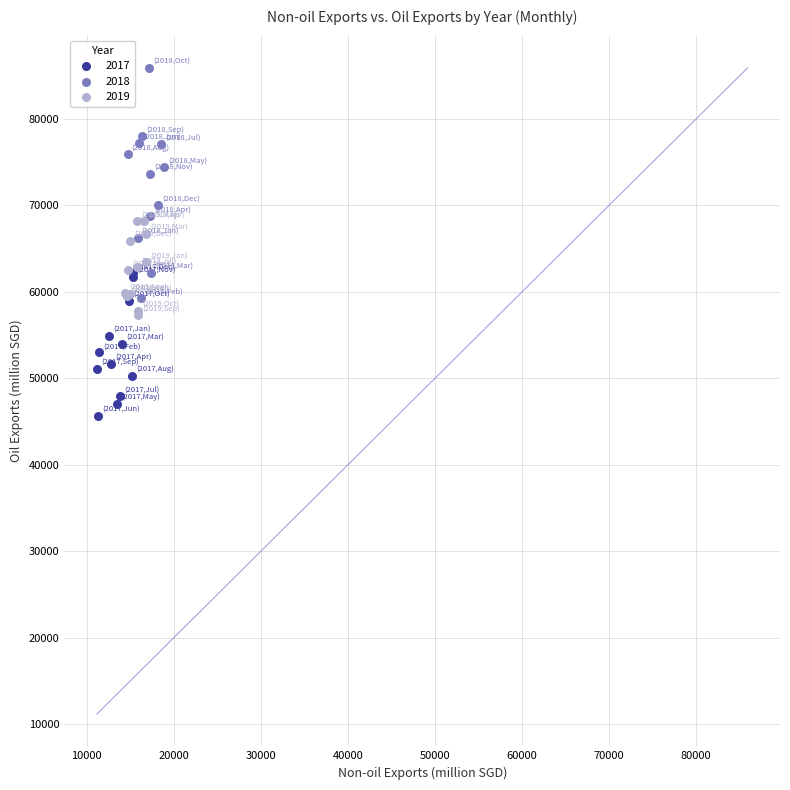

What are all the series names shown in the legend?

2017, 2018, 2019